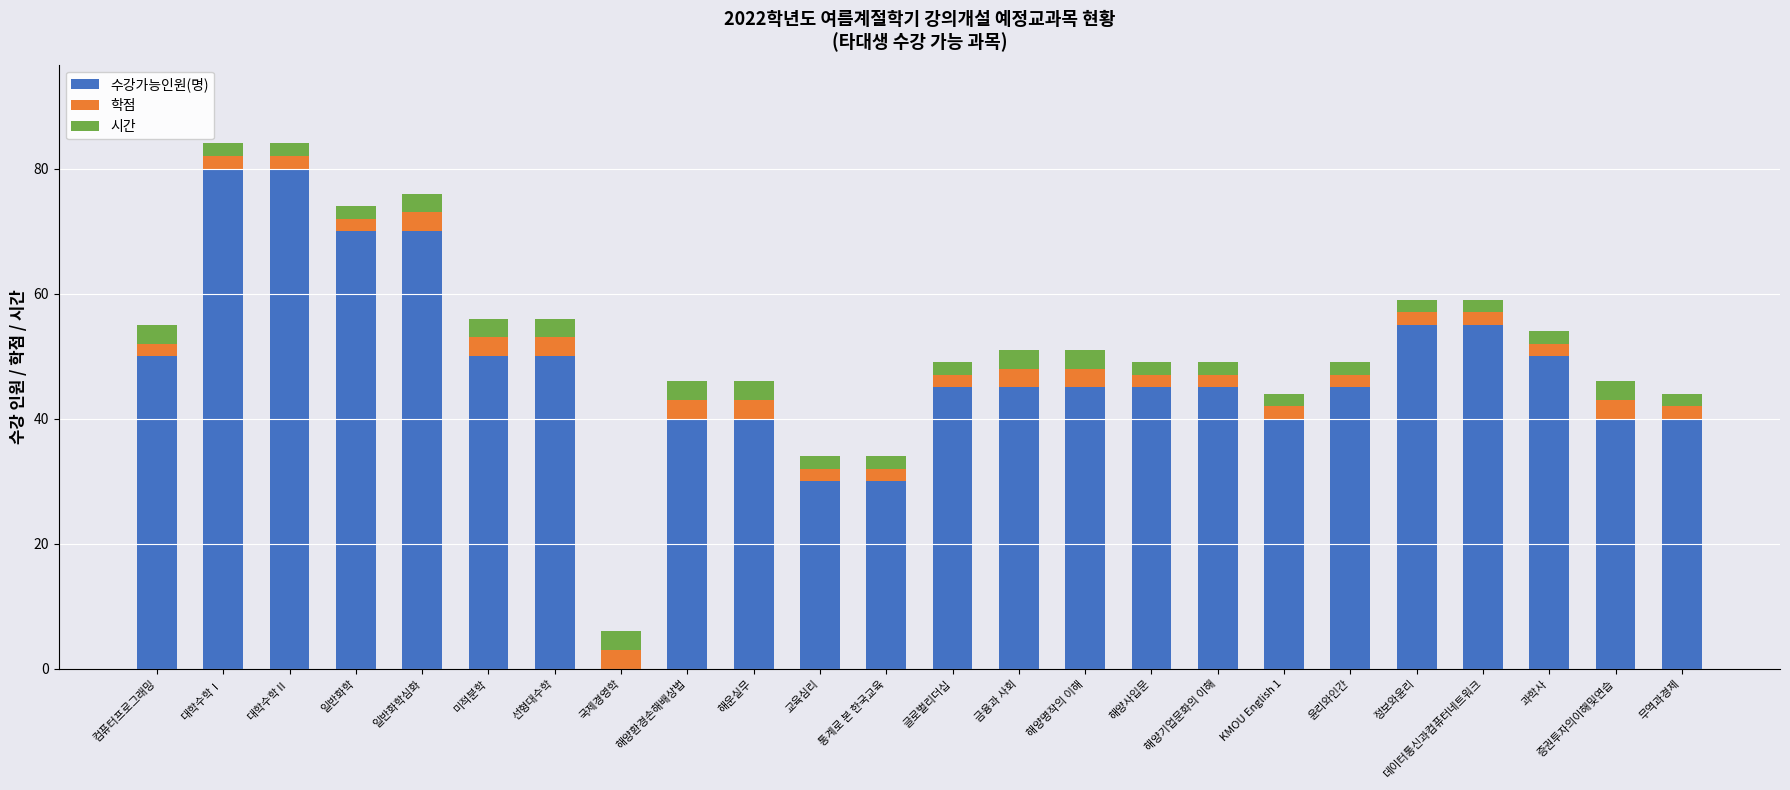

How many series are shown in this chart?

3